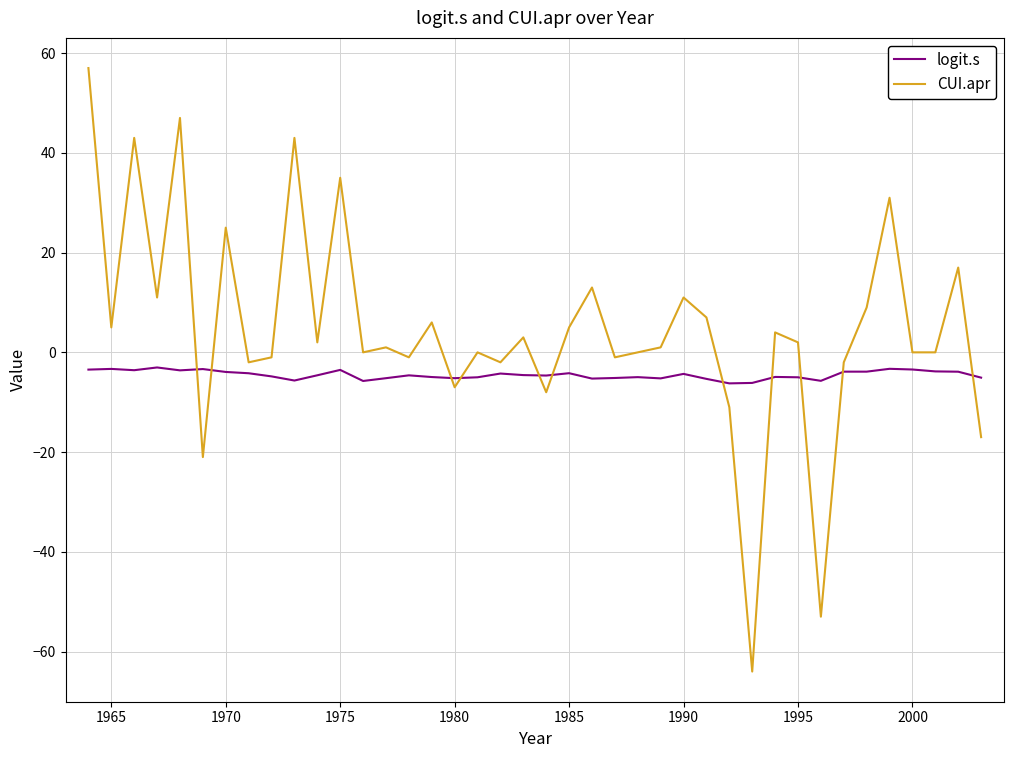

What is the lowest value of the CUI.apr series?

-64.0